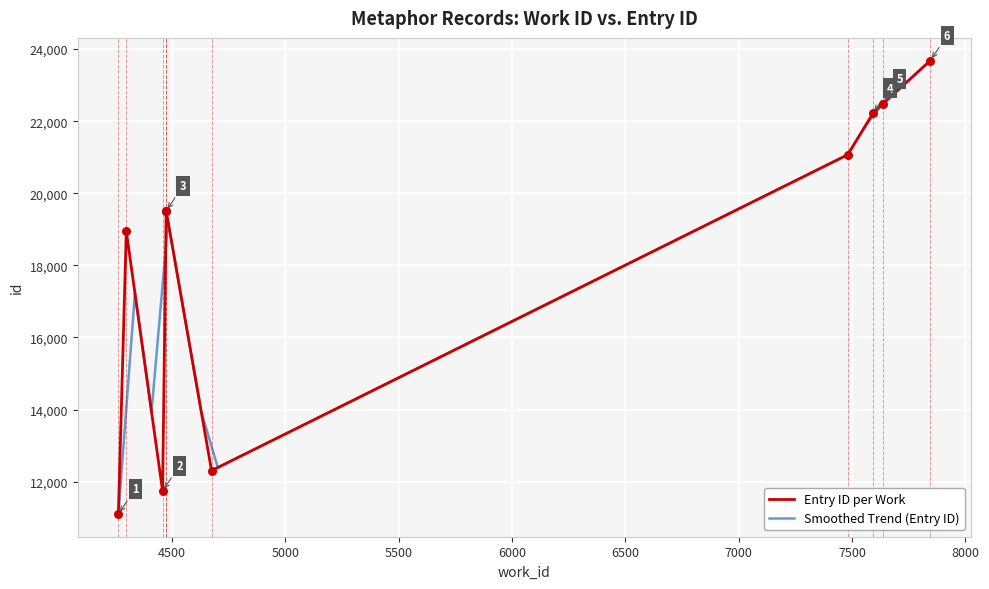

At how many categories does at least one series exceed 16089?

7